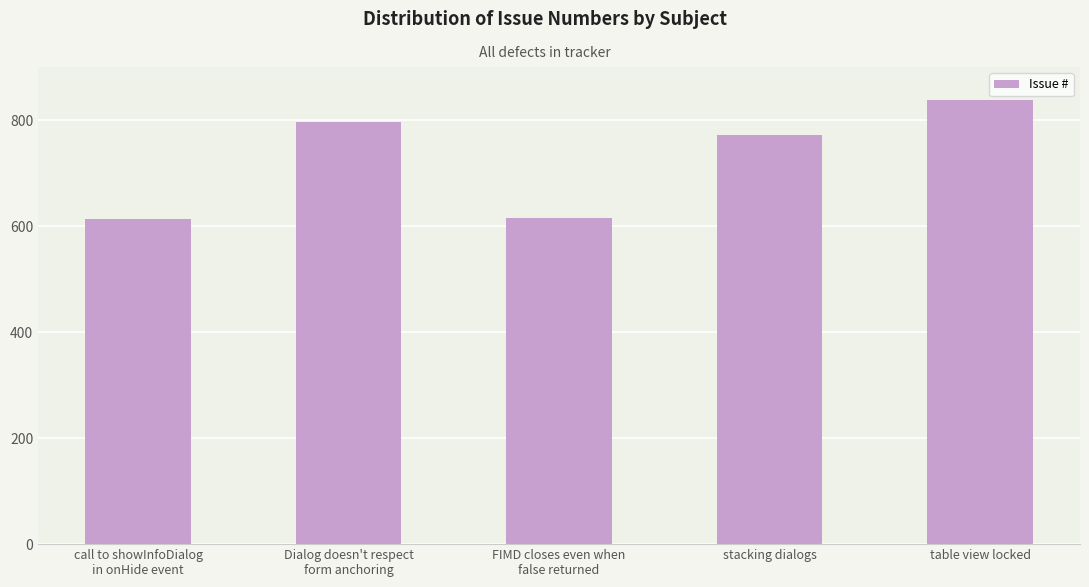

What is the label of the 1st bar from the right?

table view locked